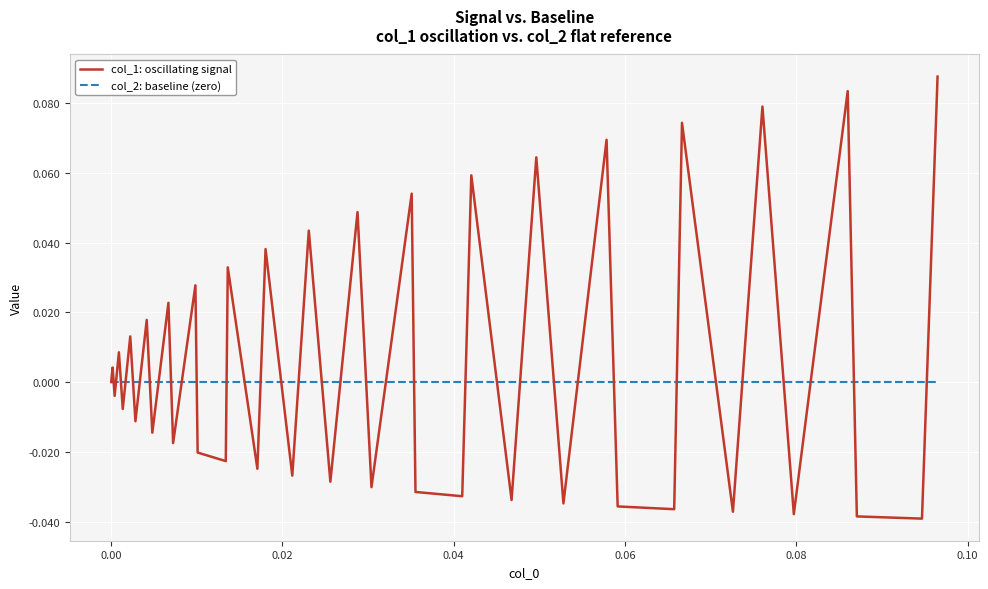

Which series has the largest total across all categories?

col_1: oscillating signal